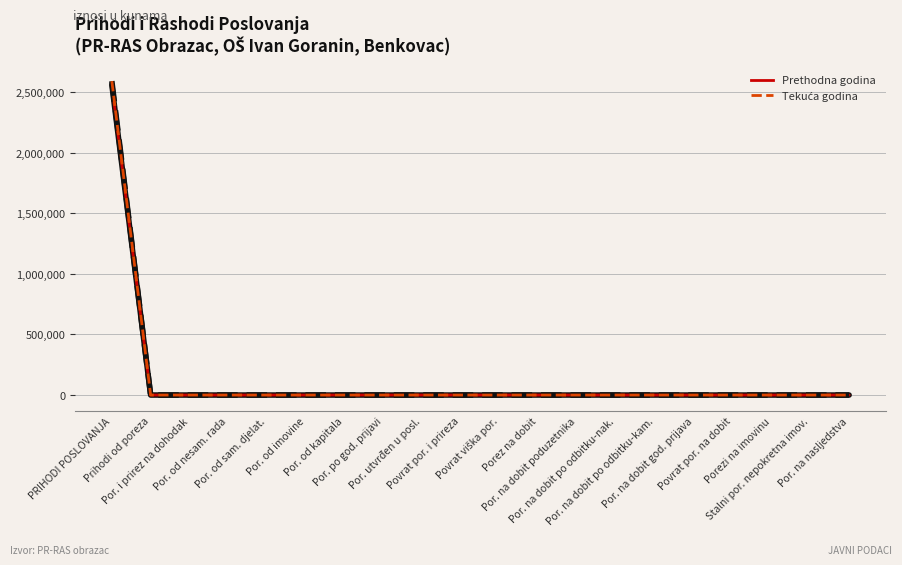

At which category is the sum across all series the highest?

PRIHODI POSLOVANJA